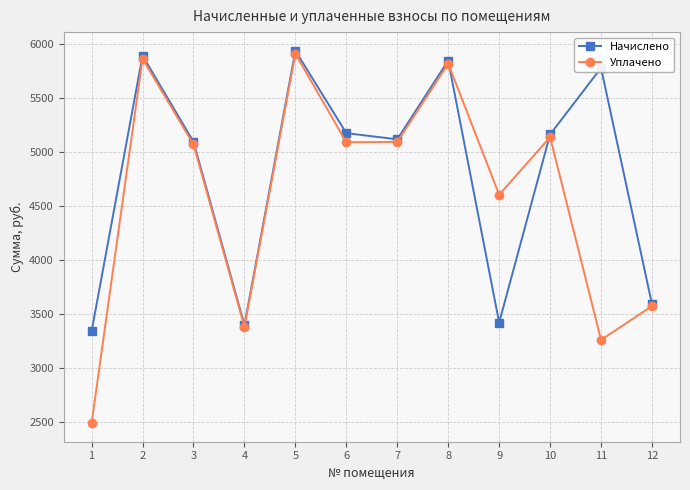

Which series has the largest total across all categories?

Начислено